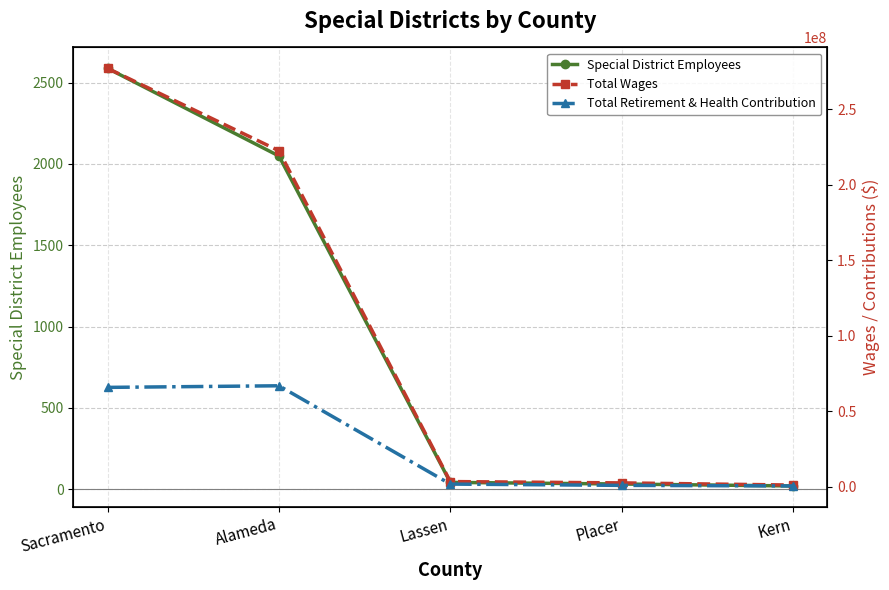

Read the Special District Employees value at Kern.

20